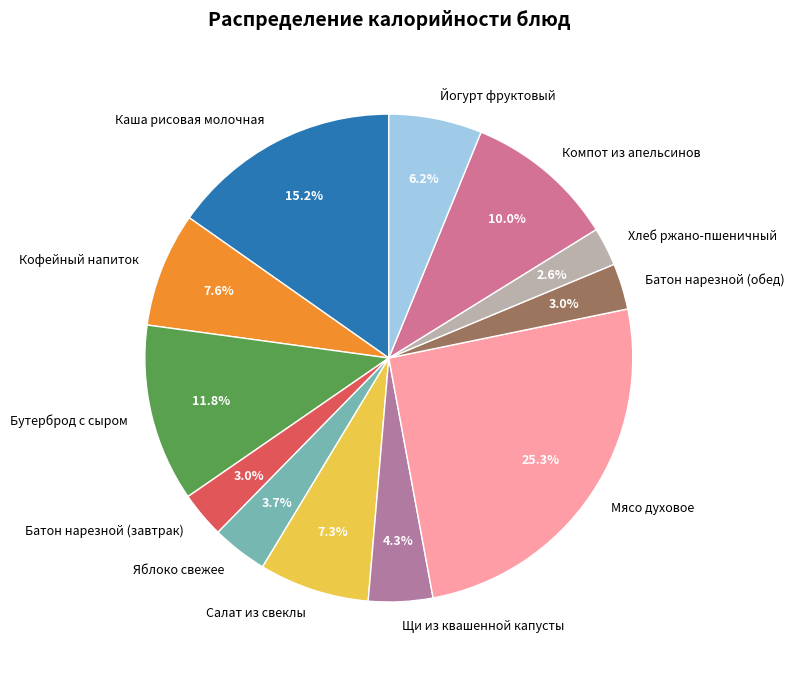

Is Йогурт фруктовый the majority of the pie?

No